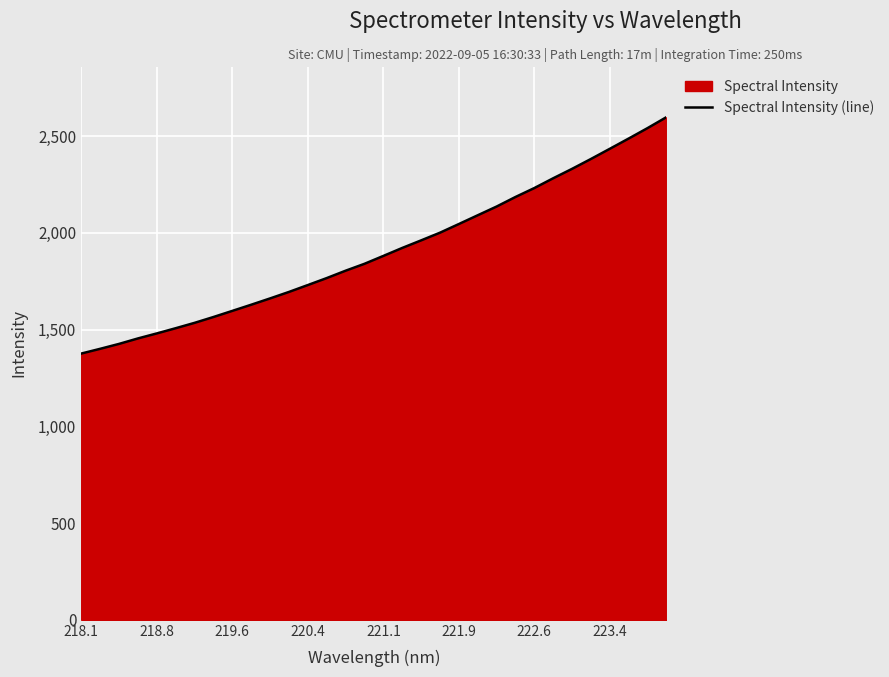

What is the maximum value shown in the chart?

2597.4